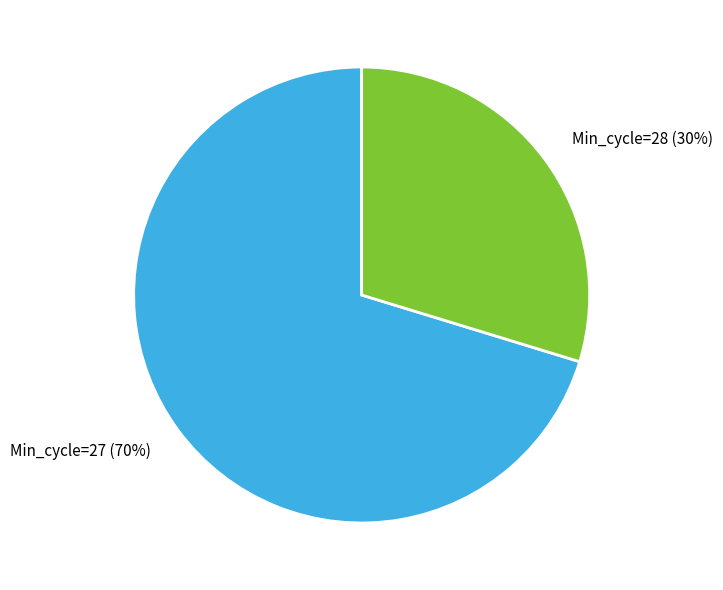

Is it true that Min_cycle=28 is 30% of the pie?

True